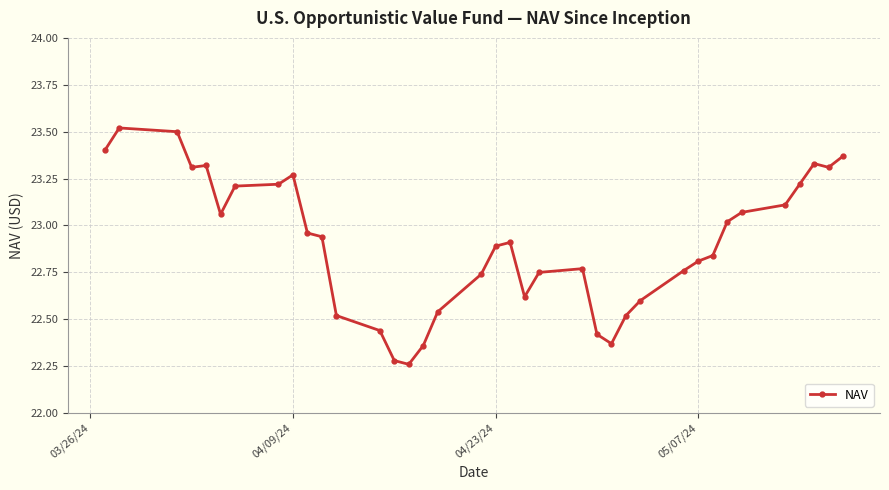

What is the maximum value shown in the chart?

23.5